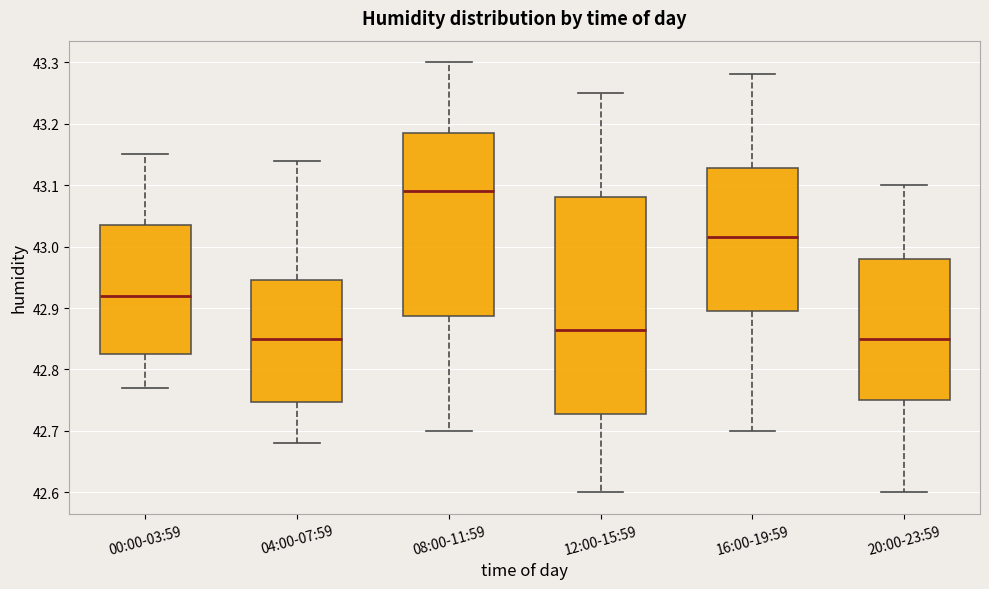

Reading left to right, read every box against the y-axis: the position of its median line, the range the box covers, and the ends of its whiskers. The values are not printed on the chart, so give them approximately, as read against the axis.

00:00-03:59: median 42.92, box 42.83 to 43.04, whiskers 42.77 to 43.15
04:00-07:59: median 42.85, box 42.75 to 42.95, whiskers 42.68 to 43.14
08:00-11:59: median 43.09, box 42.89 to 43.19, whiskers 42.70 to 43.30
12:00-15:59: median 42.87, box 42.73 to 43.08, whiskers 42.60 to 43.25
16:00-19:59: median 43.02, box 42.90 to 43.13, whiskers 42.70 to 43.28
20:00-23:59: median 42.85, box 42.75 to 42.98, whiskers 42.60 to 43.10